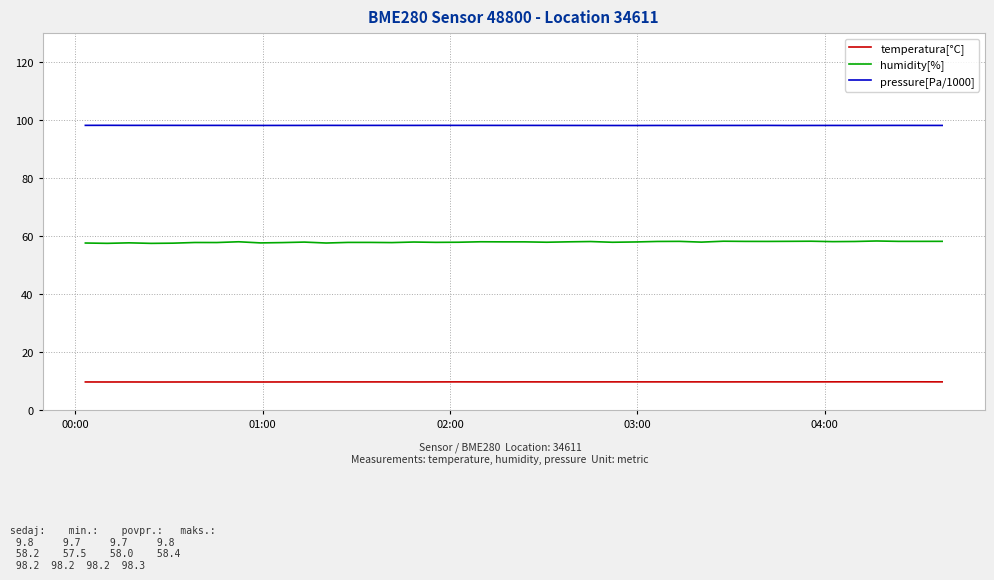

True or false: humidity[%] has more than 2 points higher than both neighbors.

True